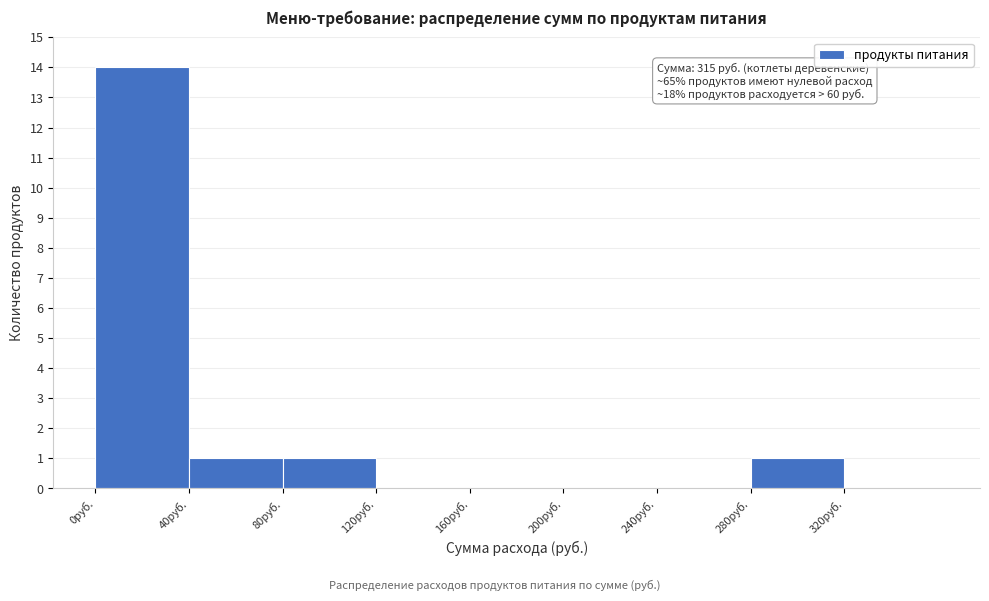

Over which range of the x-axis is the bar tallest?

0 to 40